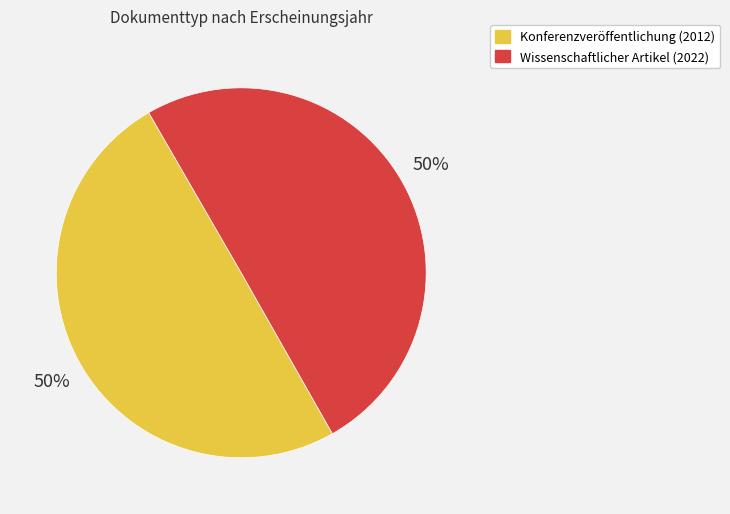

Approximately how many times larger is the value at Konferenzveröffentlichung (2012) compared to Wissenschaftlicher Artikel (2022)?

1.0